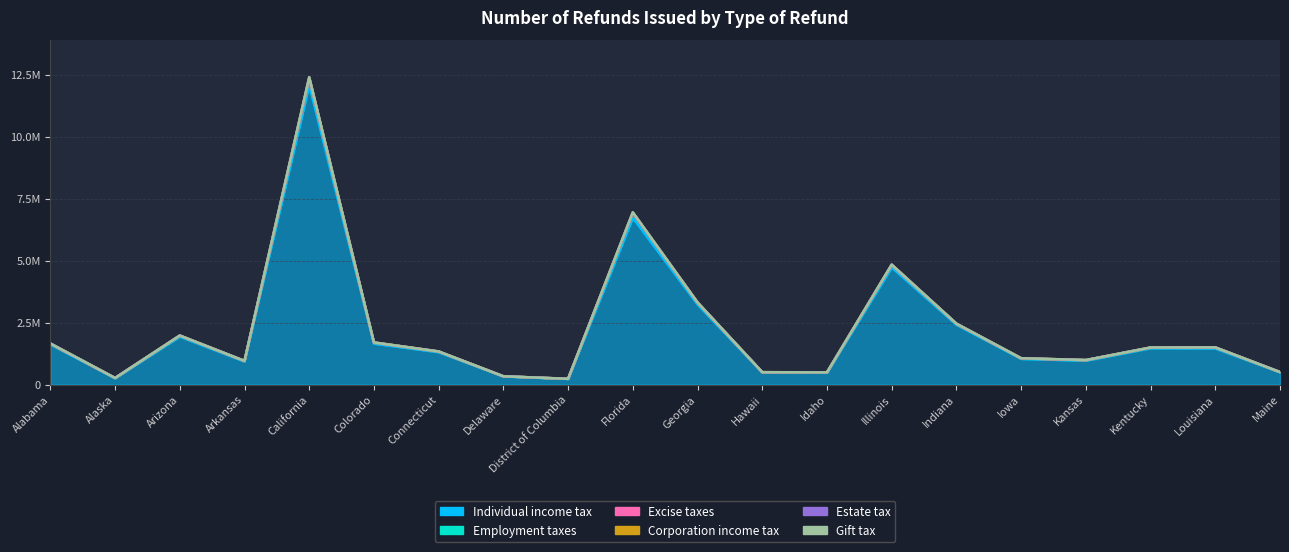

Which category has the lowest value across all series?

District of Columbia